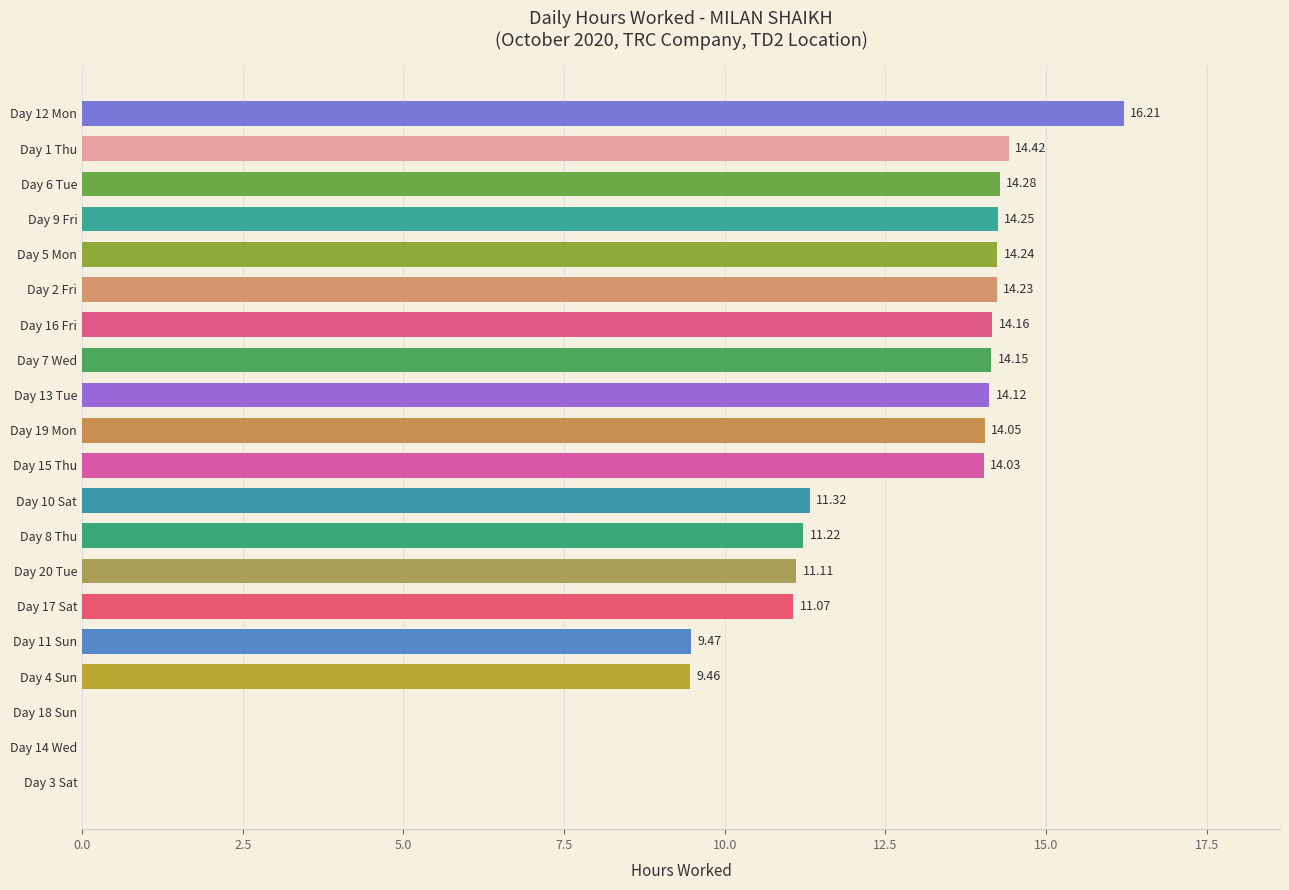

What is the sum of all values?

221.8